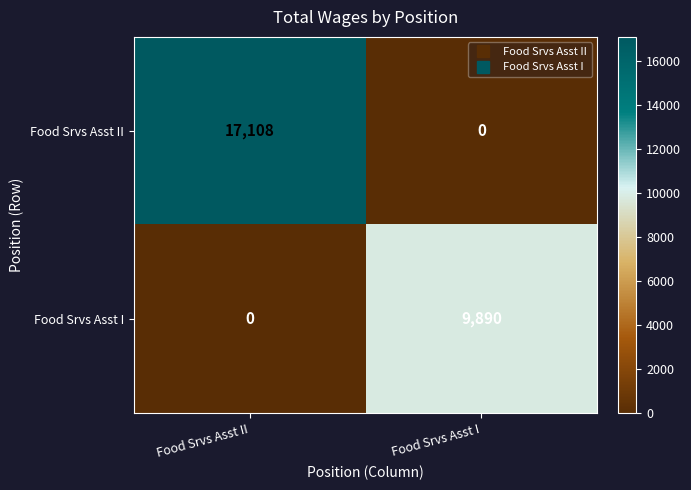

What is the total value across all series at Food Srvs Asst II?

17108